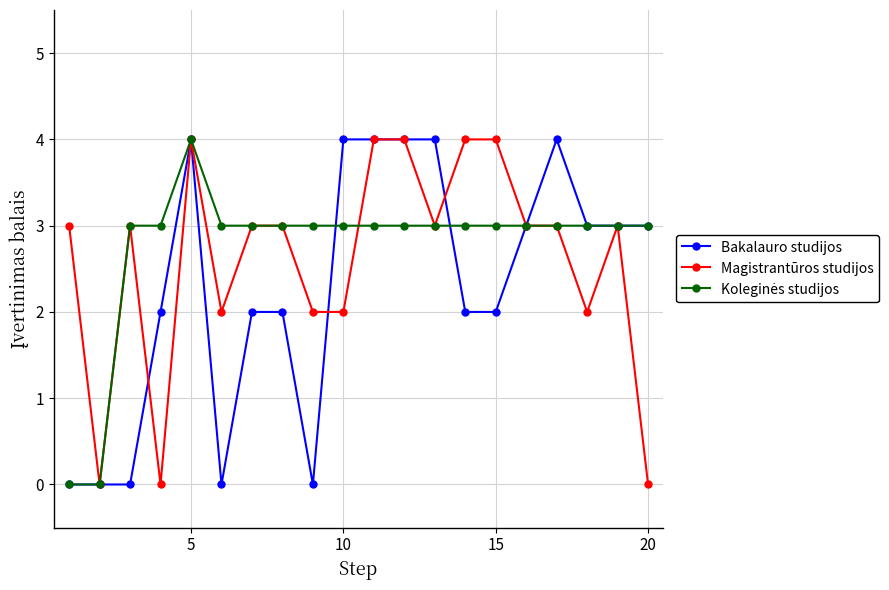

What is the maximum value for Bakalauro studijos?

4